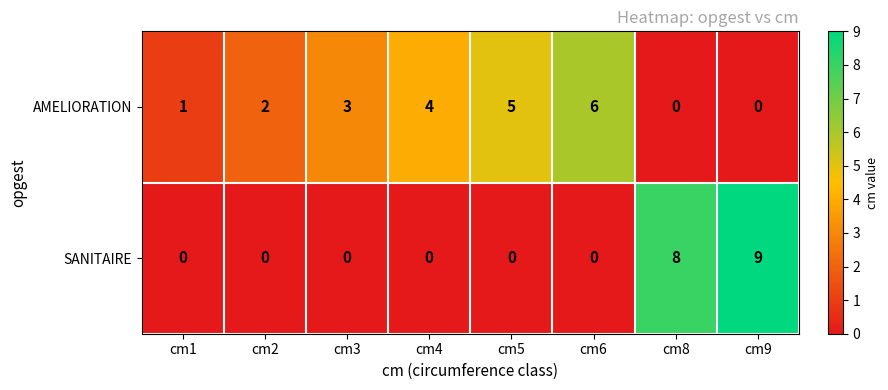

Is it true that SANITAIRE equals 5 at cm1?

False